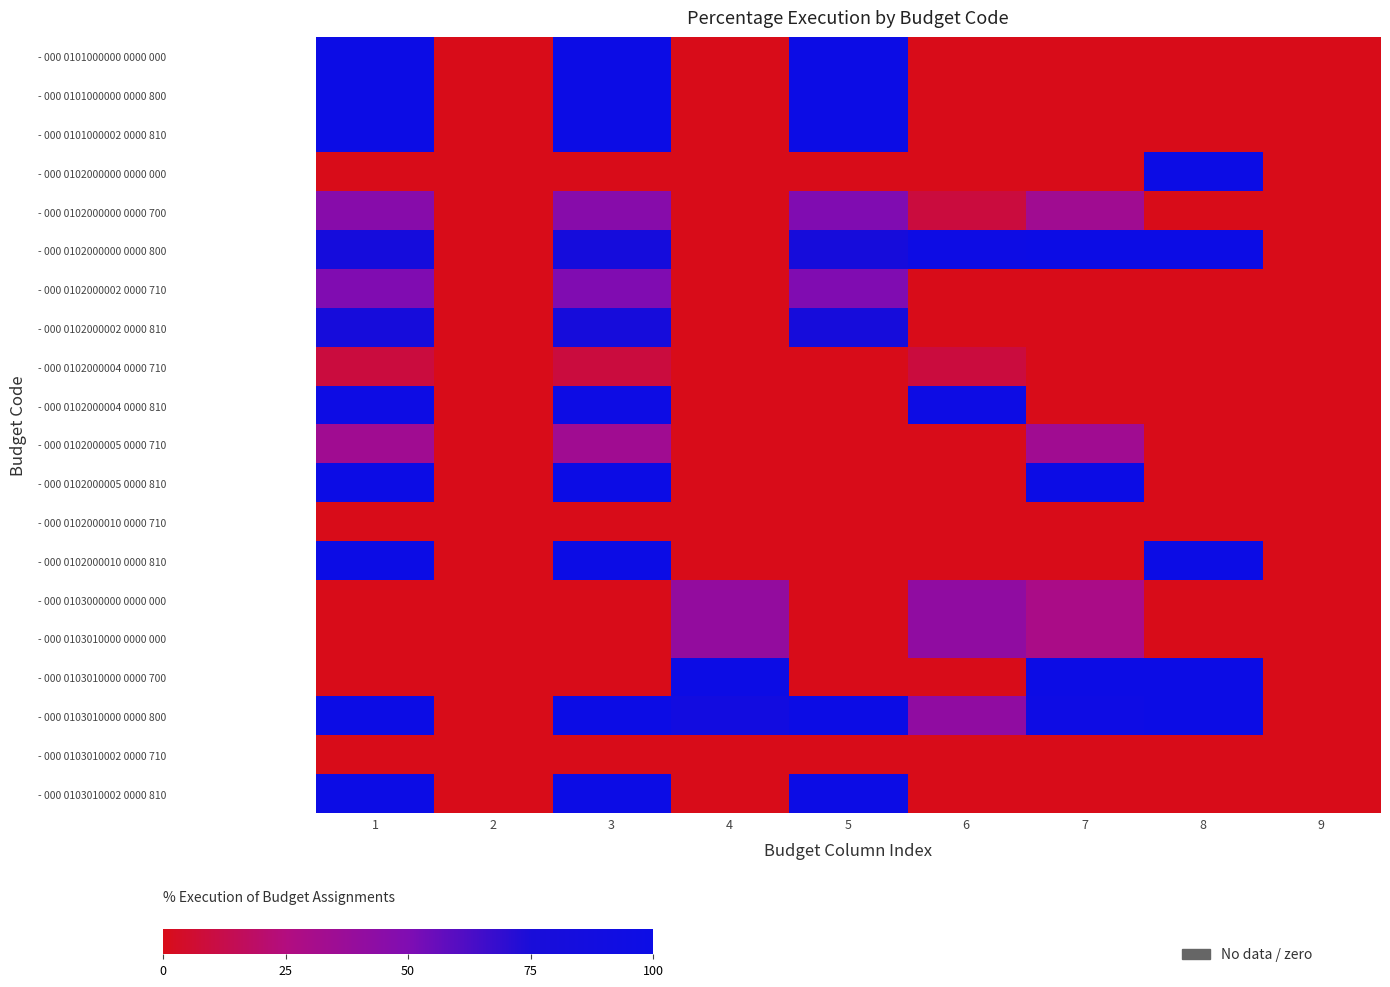

Which category has the highest value across all series?

1